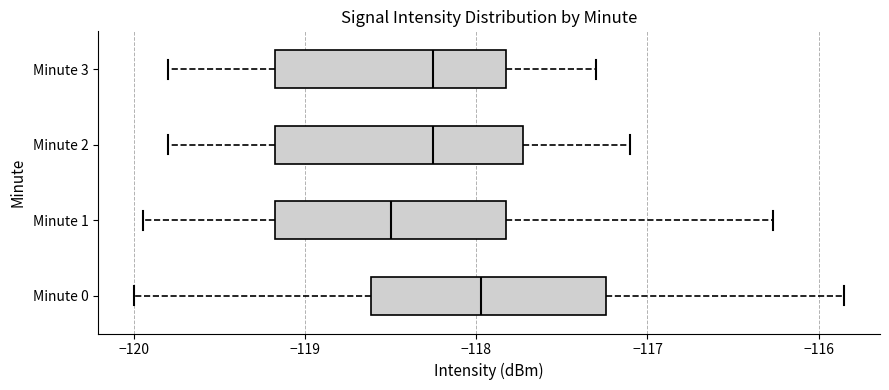

Which box has the furthest to the left median line?

Minute 1